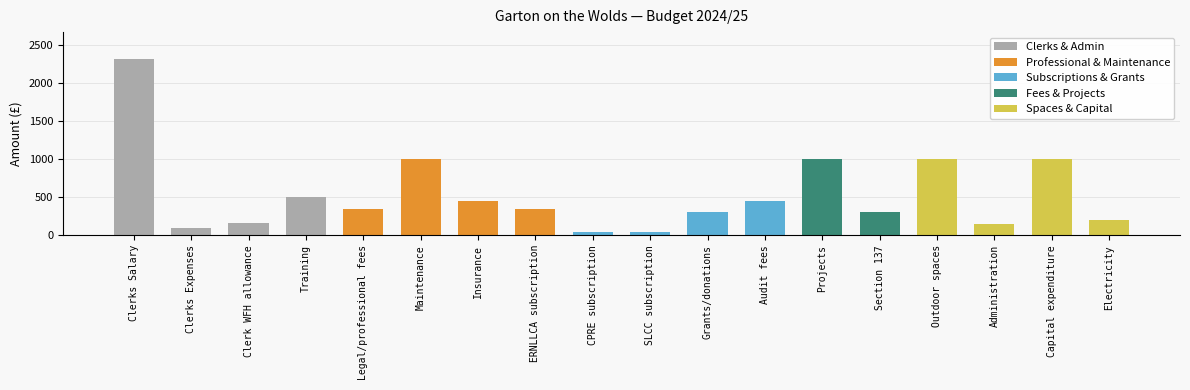

What is the label of the 8th bar from the right?

Grants/donations